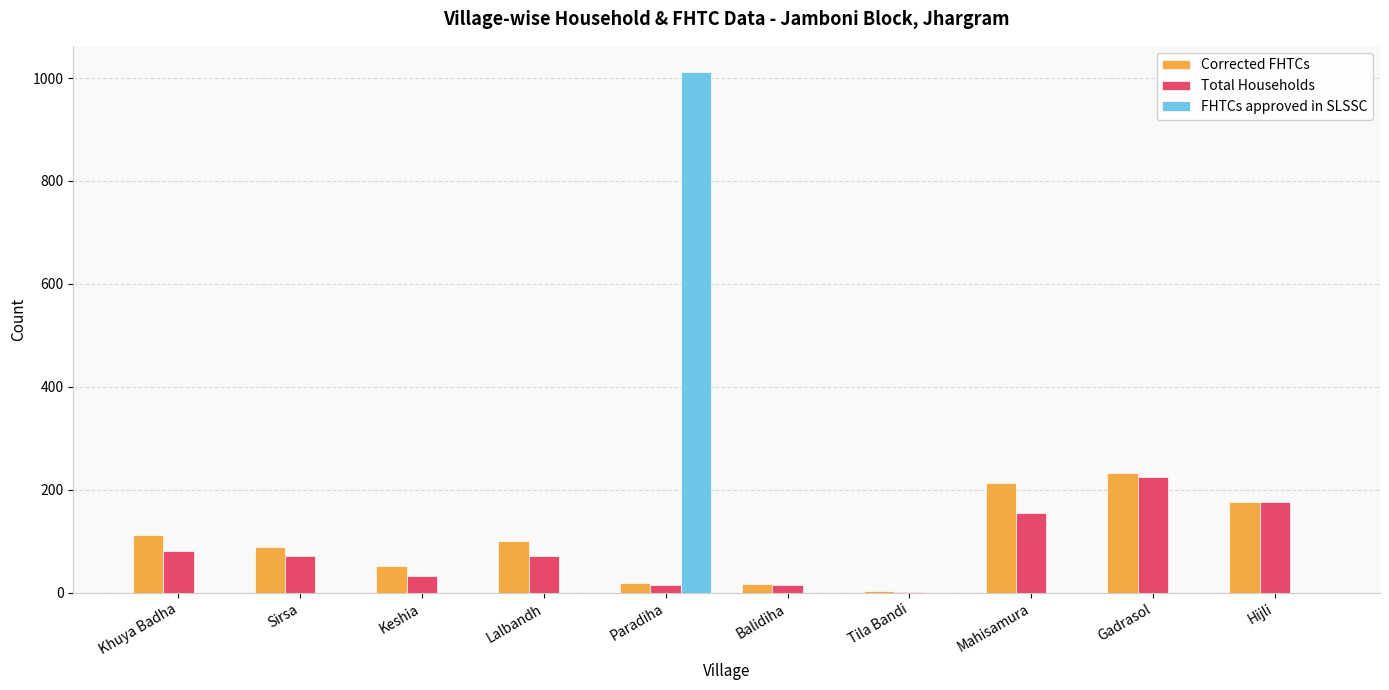

How many categories are shown in the chart?

10